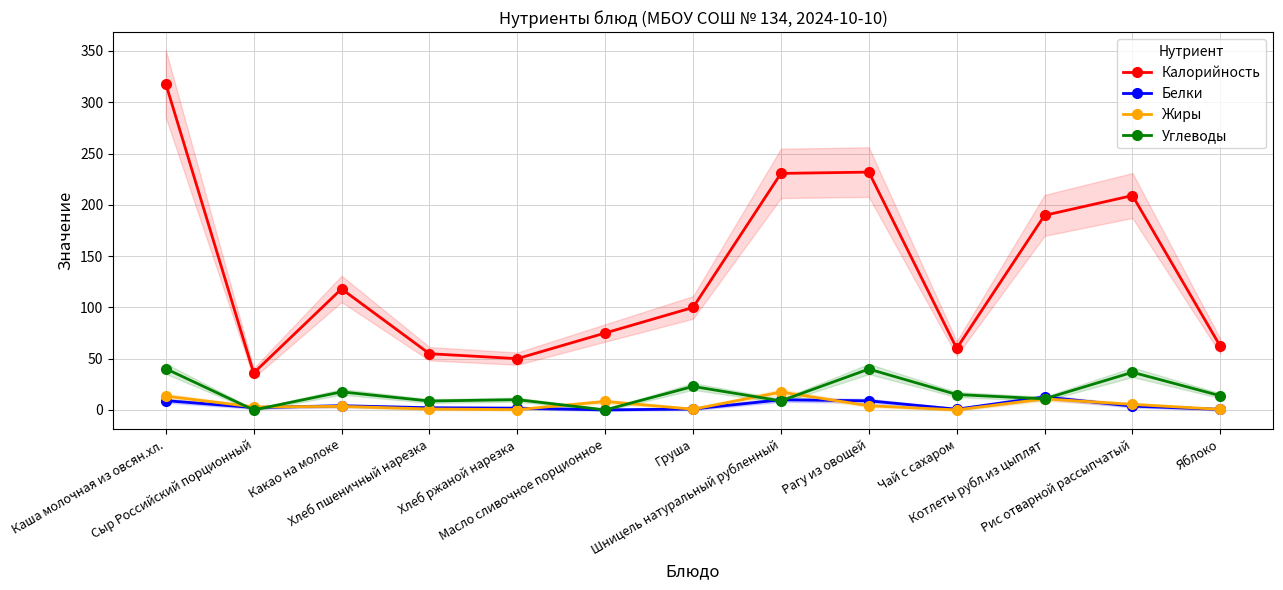

Which series has the largest total across all categories?

Калорийность